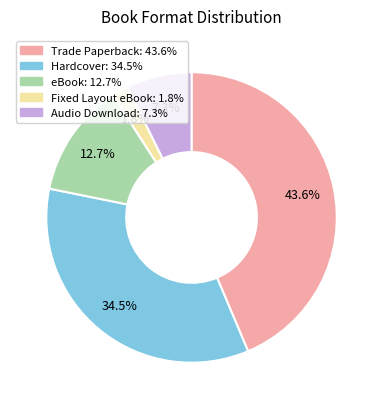

The Trade Paperback slice represents 36% of the pie. True or false?

False